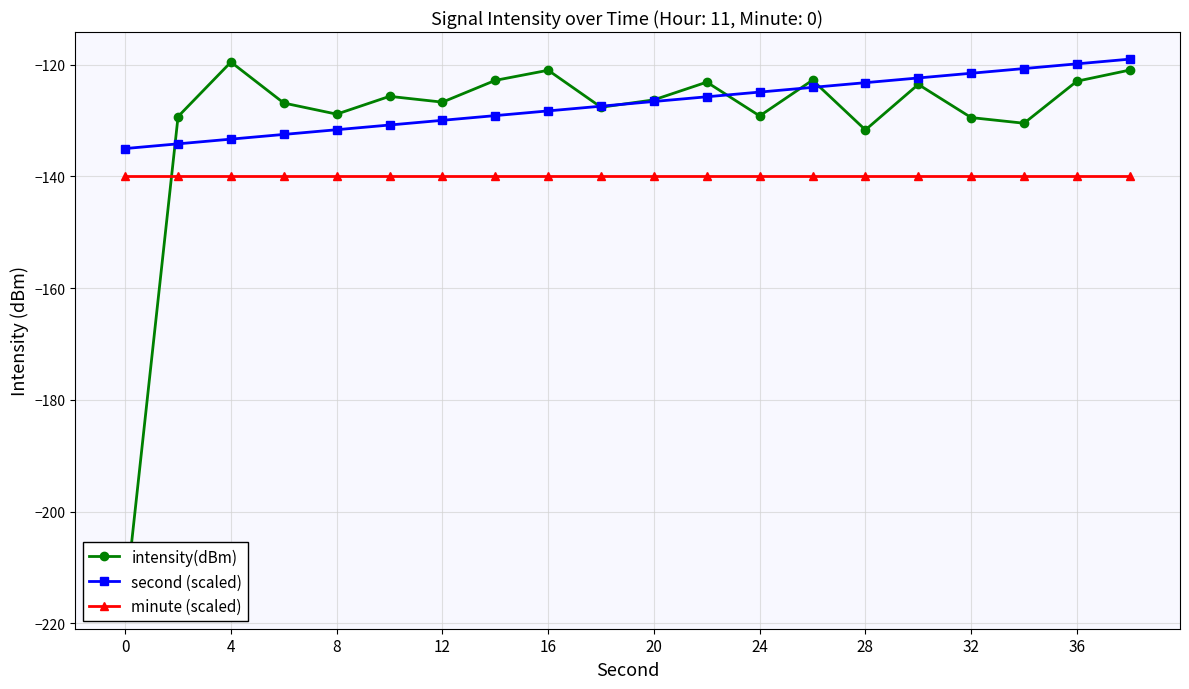

Read the second (scaled) value at 15.

-122.4